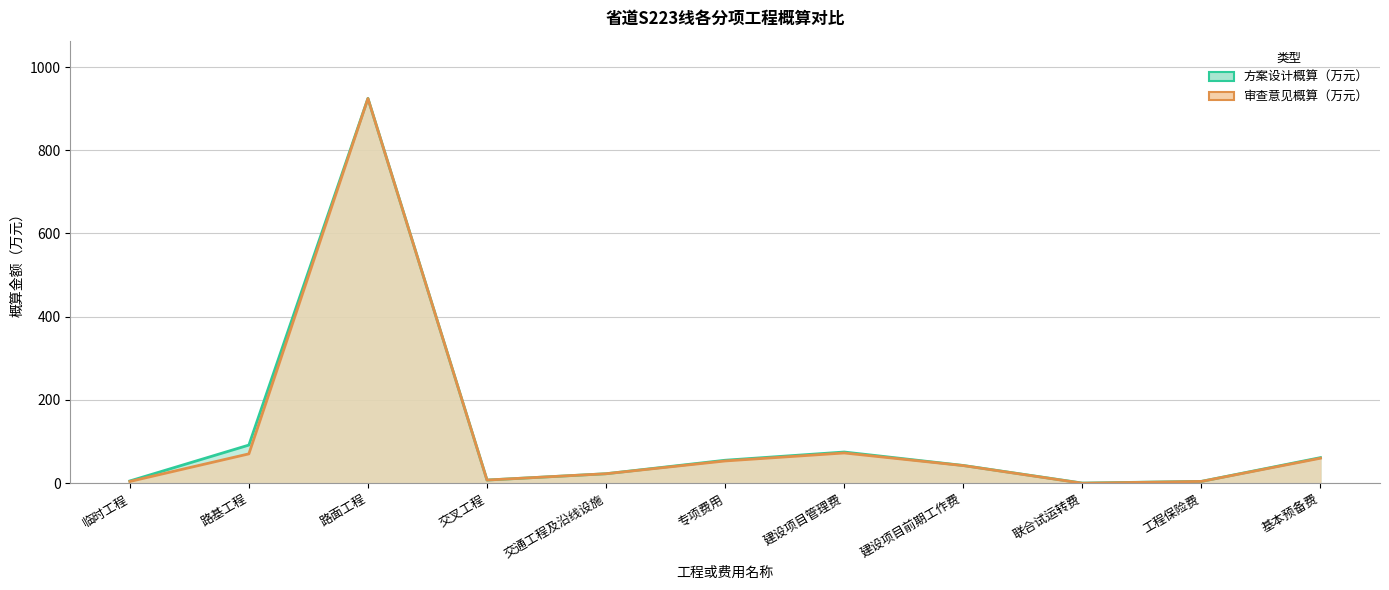

Is it true that 审查意见概算（万元） equals 42.3 at 建设项目前期工作费?

True